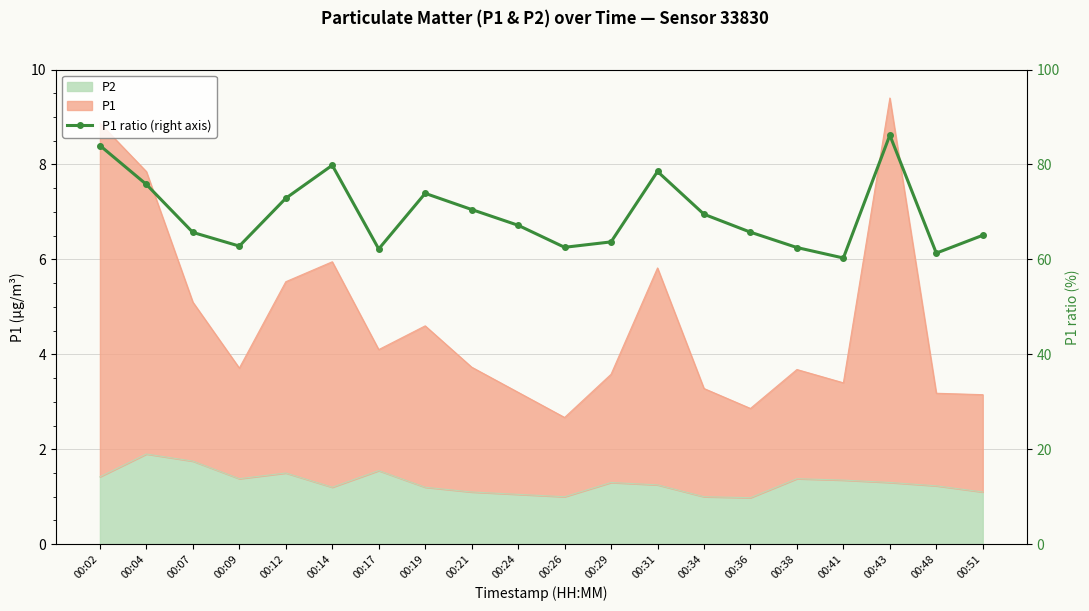

What is the change in value from 00:02 to 00:17?

-21.8